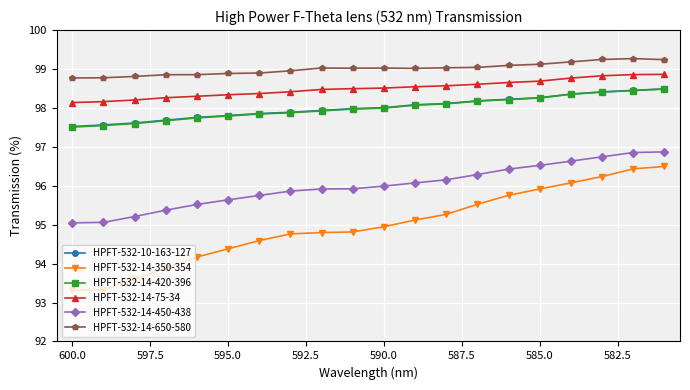

At how many categories does at least one series exceed 96?

20